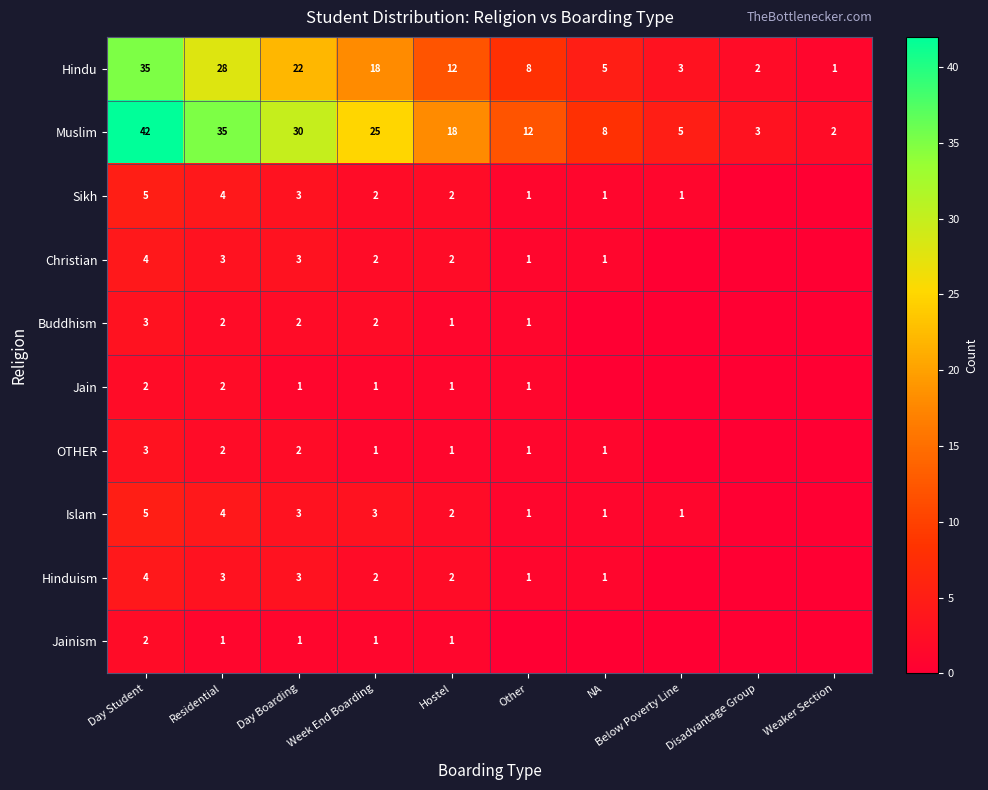

The Jainism series shows 0 at Residential. True or false?

False